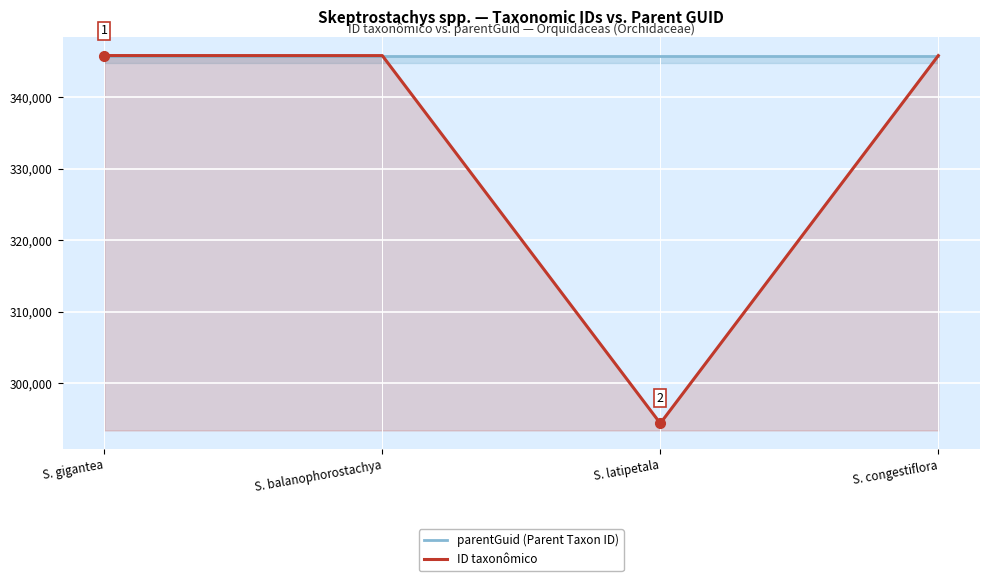

What is the label of the 4th point from the right?

S. gigantea